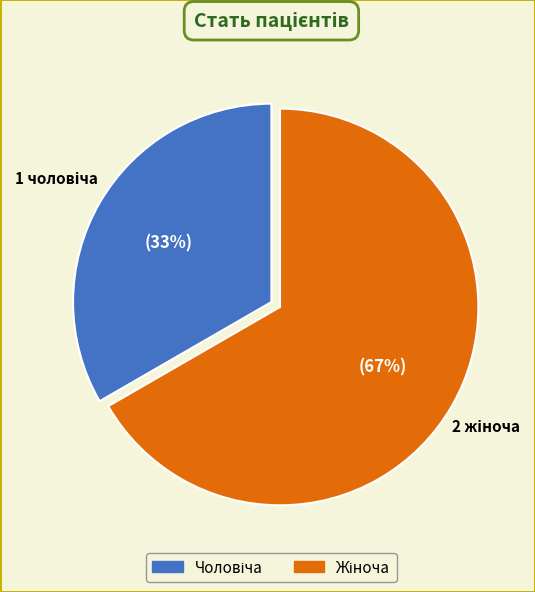

To the nearest percent, what is the average slice percentage?

50%